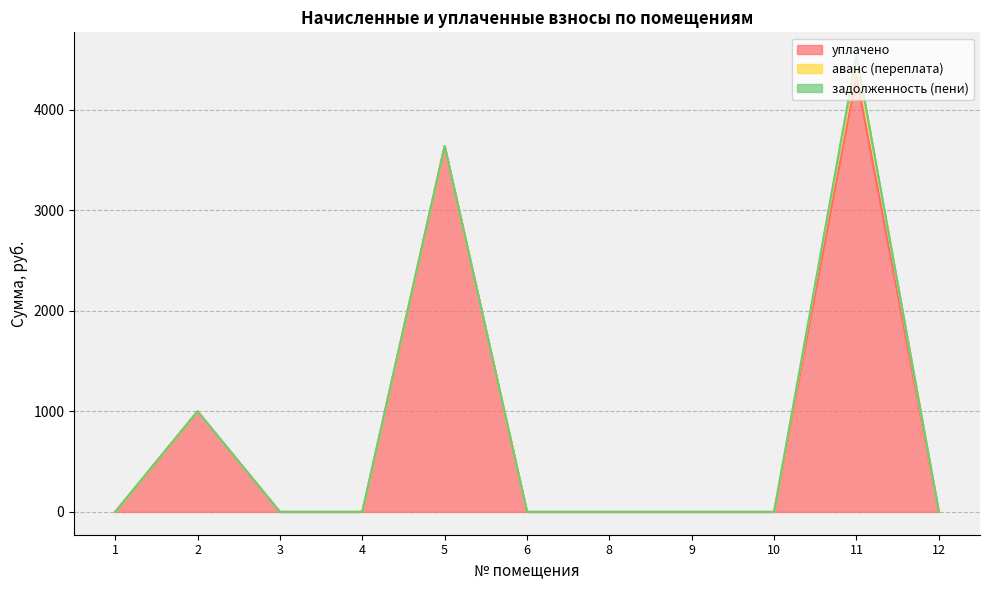

How many interior local peaks does the уплачено series have?

3